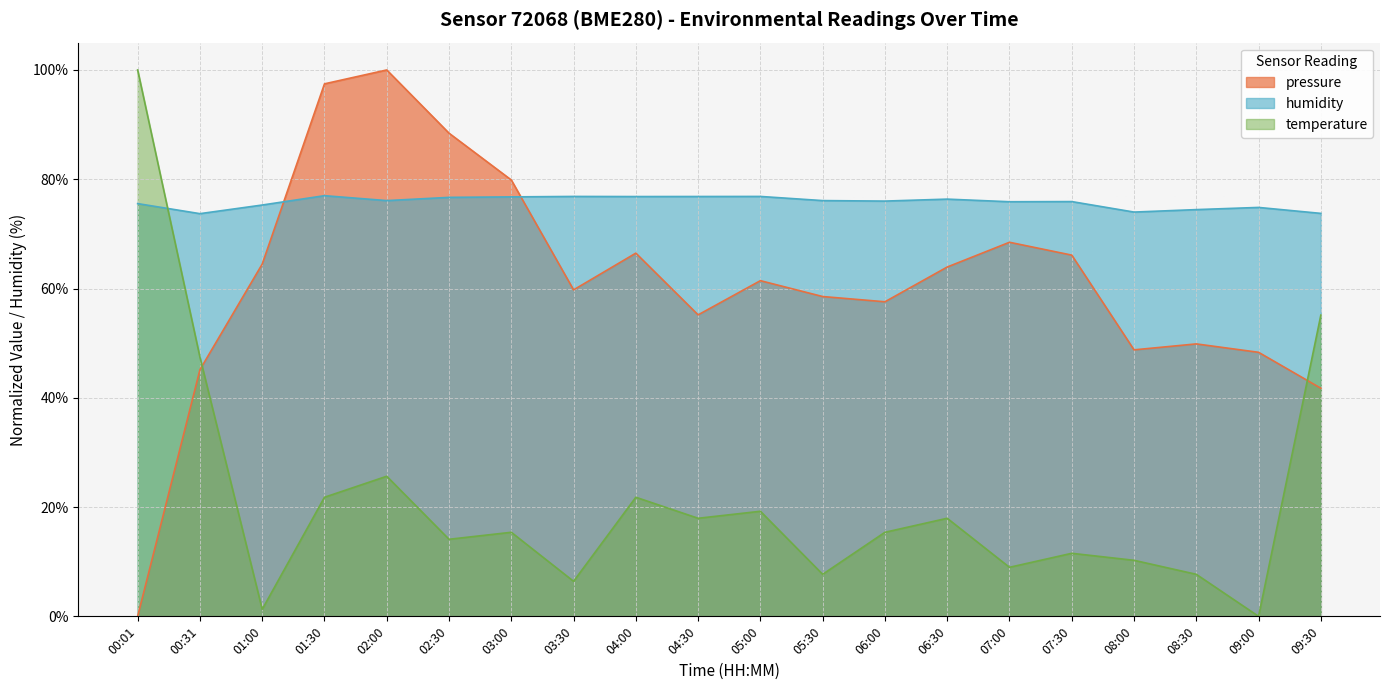

What is the label of the 17th point from the left?

08:00